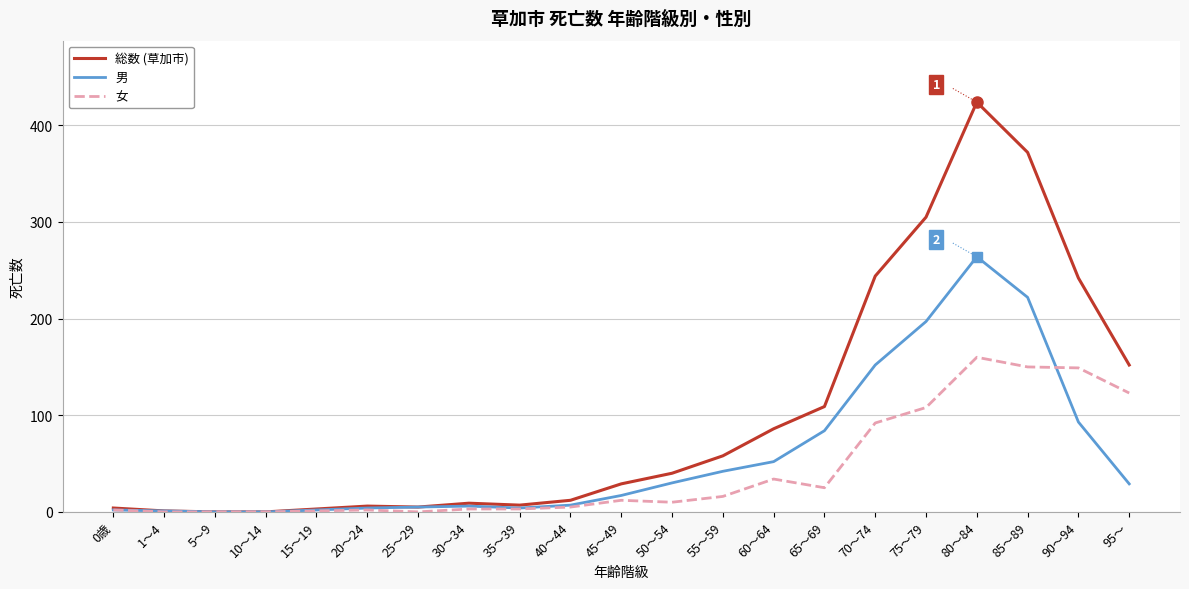

At which category is the sum across all series the highest?

80～84